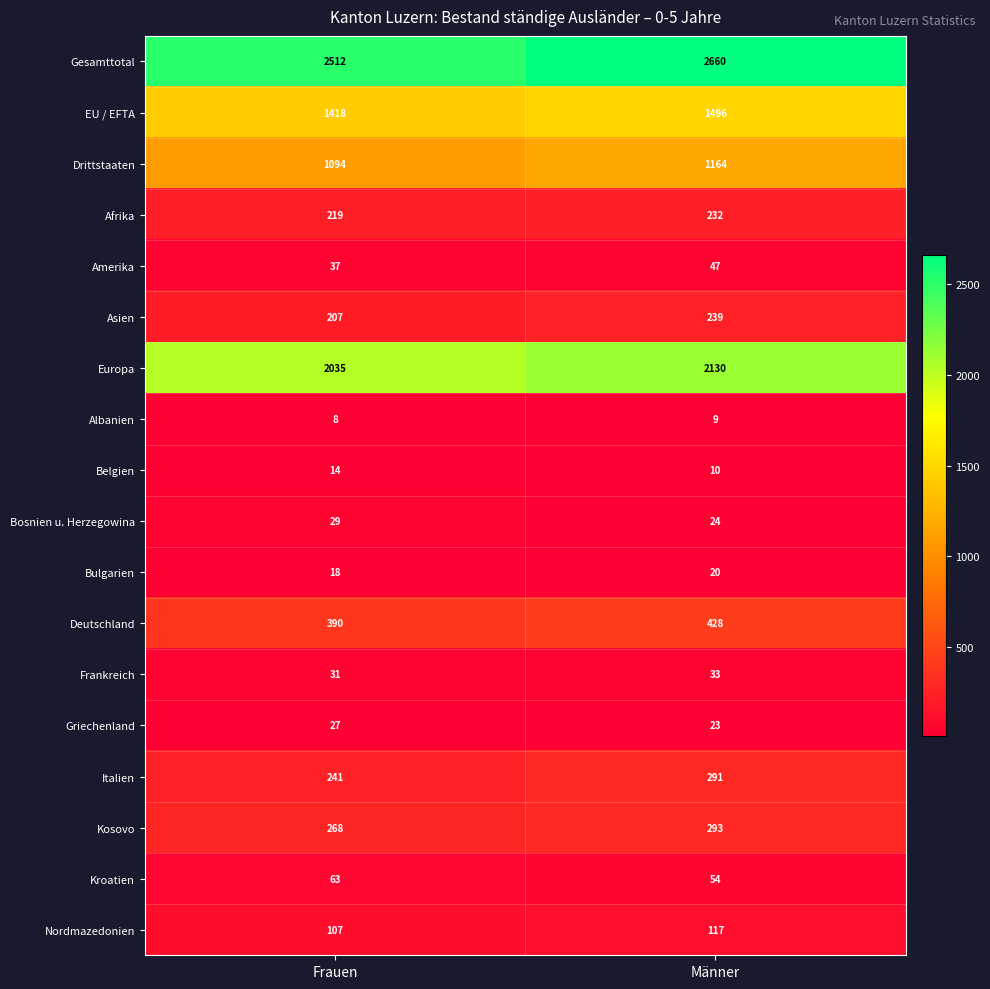

What is the maximum value shown in the chart?

2660